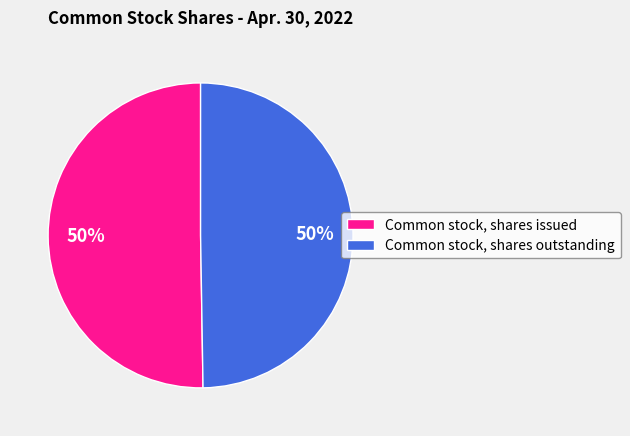

To the nearest percent, what is the average slice percentage?

50%